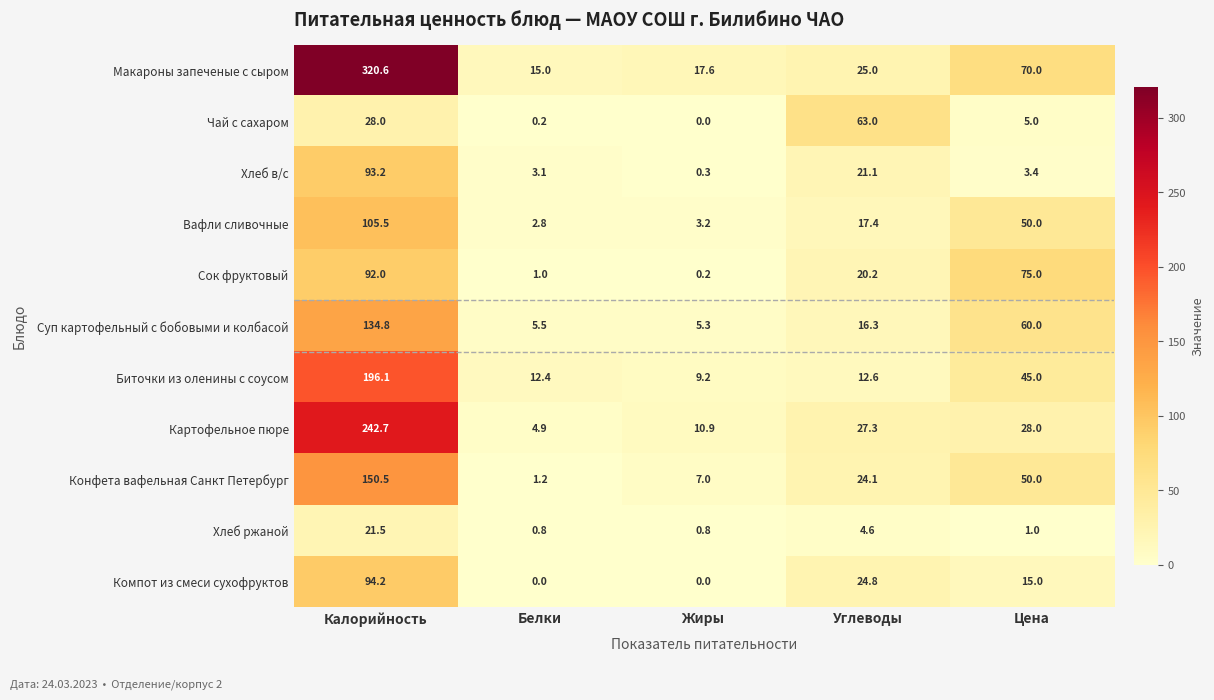

Count the number of data series in this chart.

11